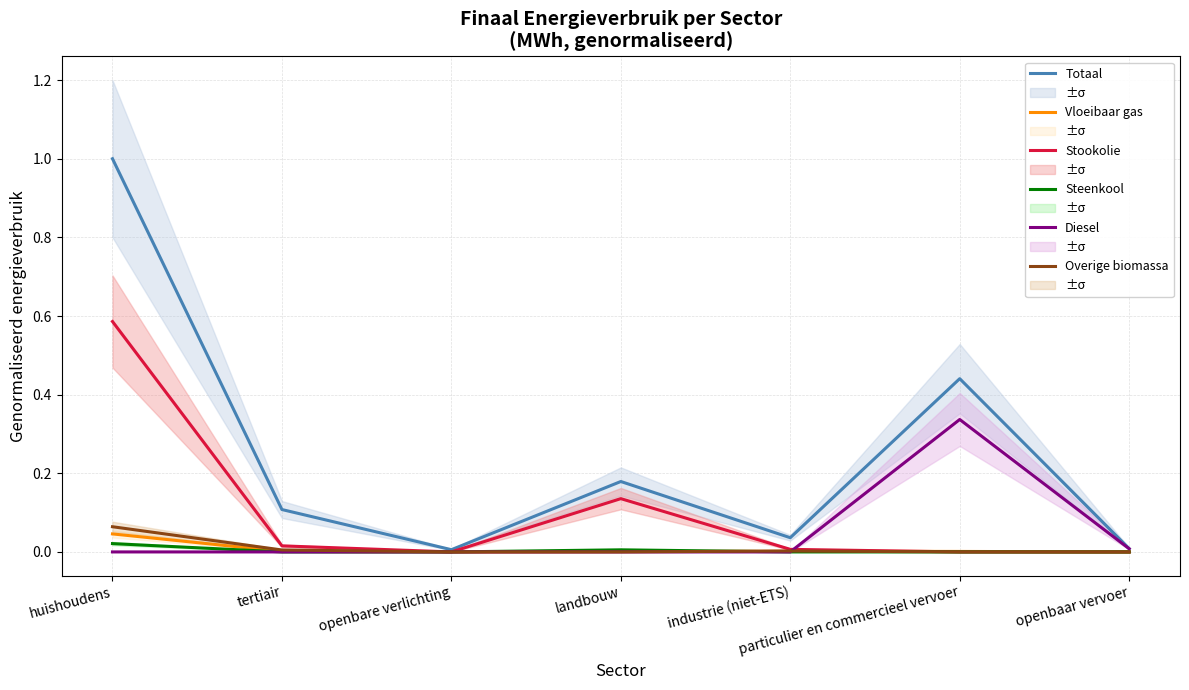

Where do Vloeibaar gas and Diesel first cross each other?

industrie (niet-ETS) and particulier en commercieel vervoer